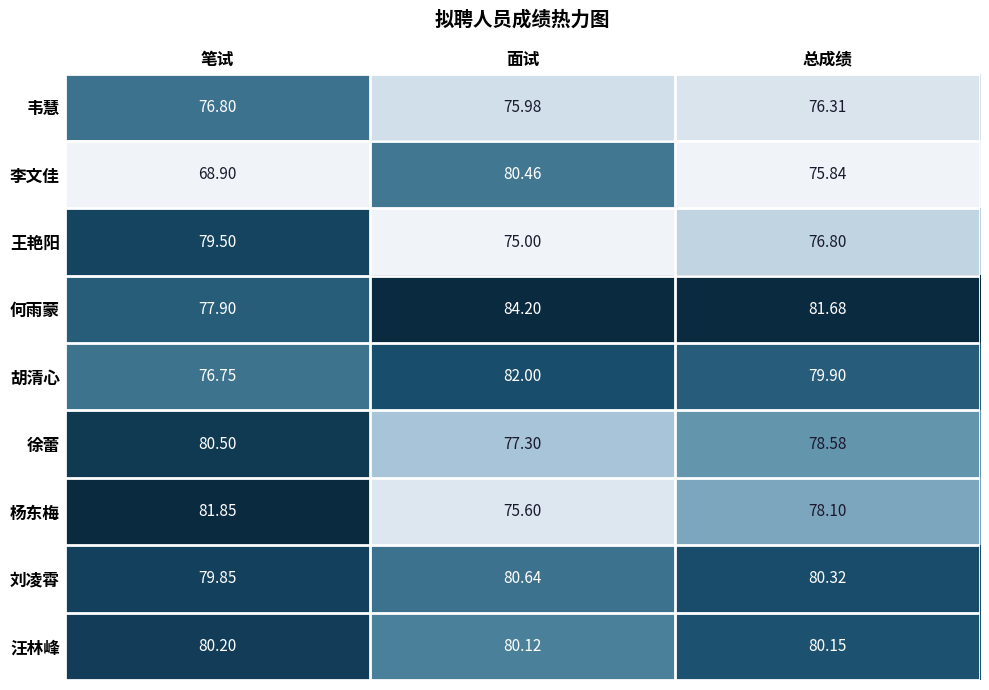

At which category does the chart reach its peak across all series?

面试